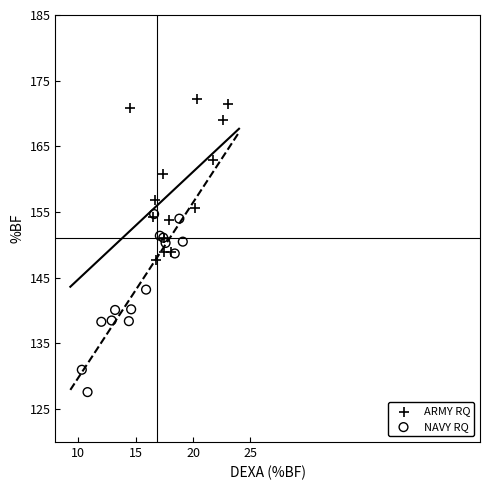

Which series contains the lowest Y value?

NAVY RQ